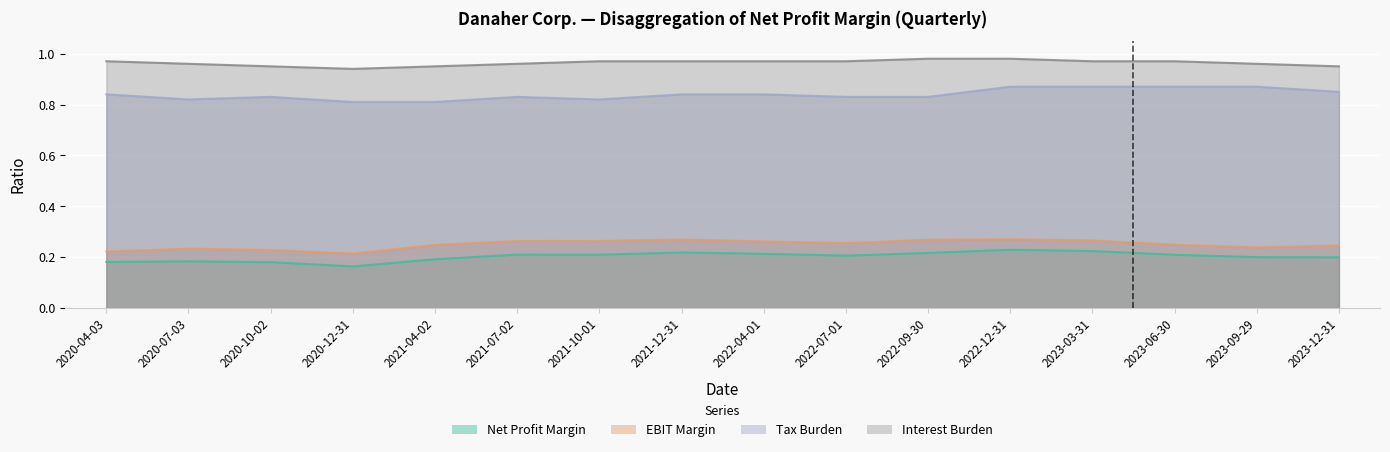

How many lines are shown in the chart?

4